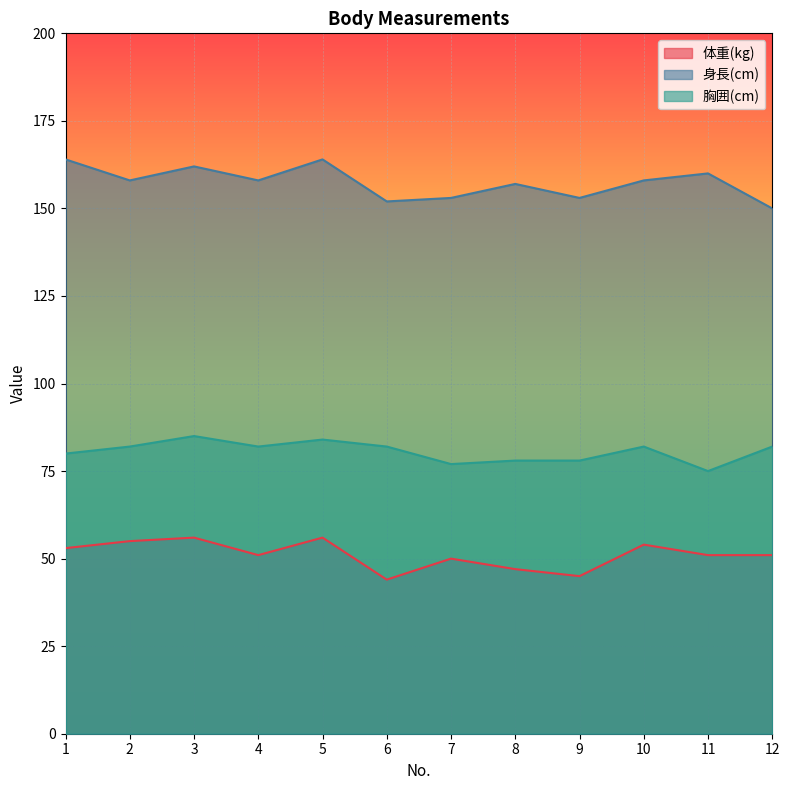

In 身長(cm), how many points are lower than both neighbors (excluding endpoints)?

4